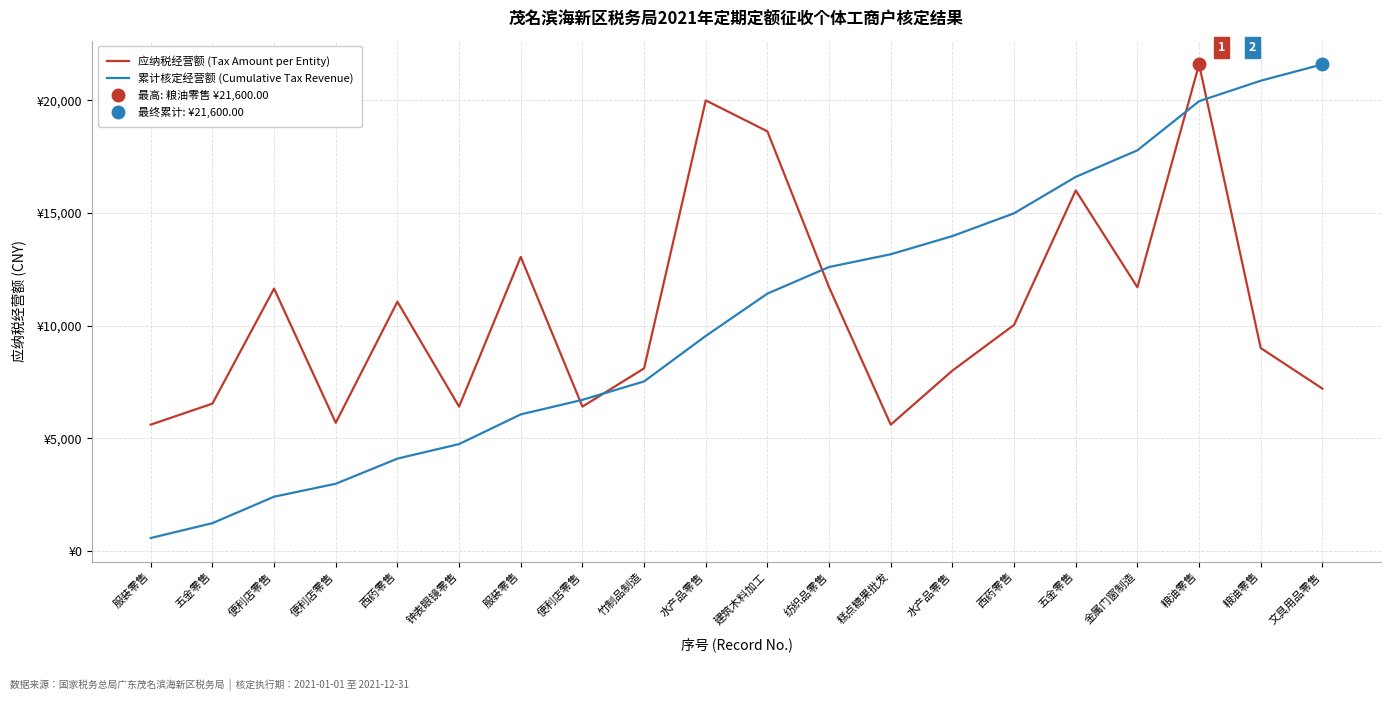

True or false: 累计核定经营额 (Cumulative Tax Revenue) has more than 1 points higher than both neighbors.

False